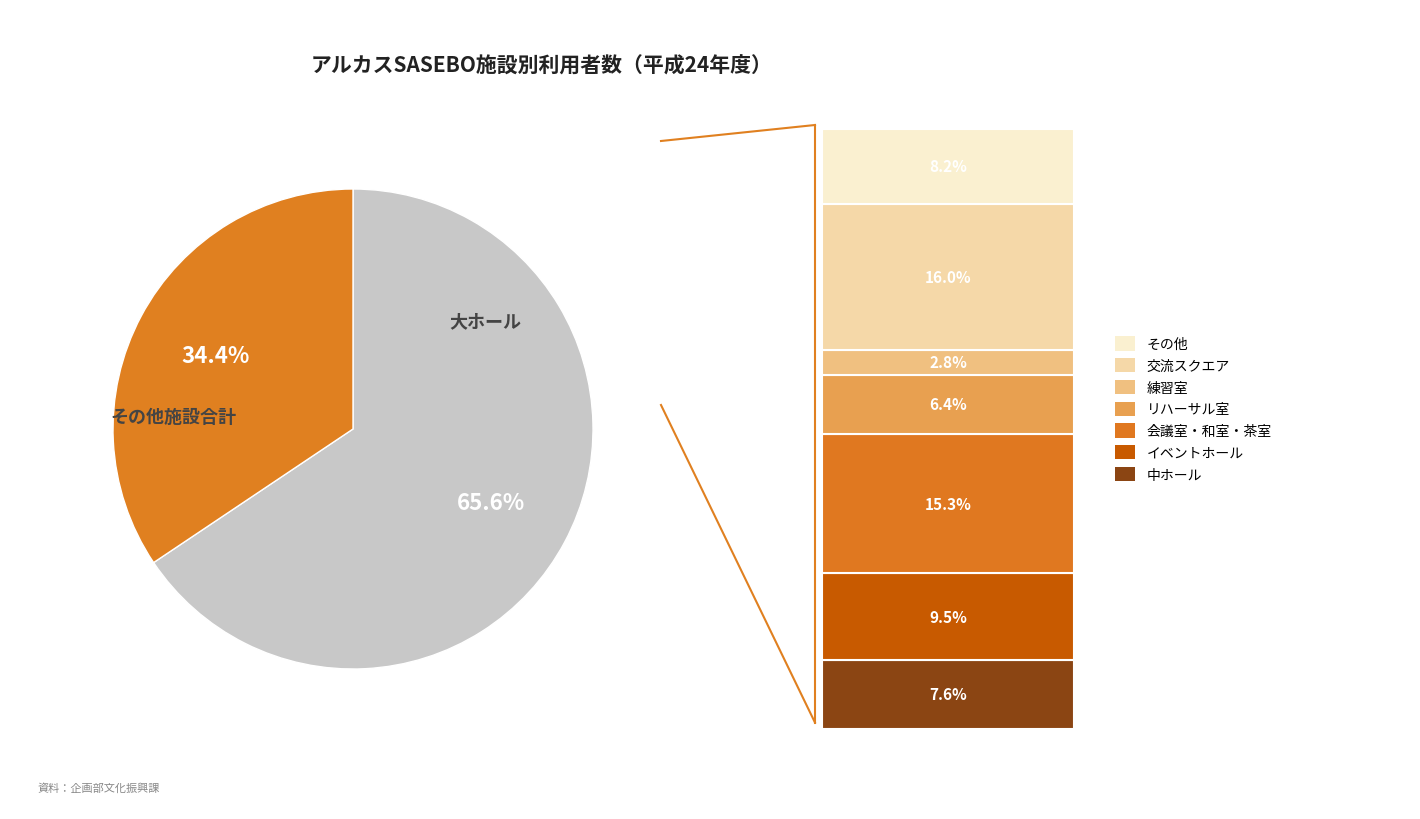

Is there a majority slice in this chart?

Yes